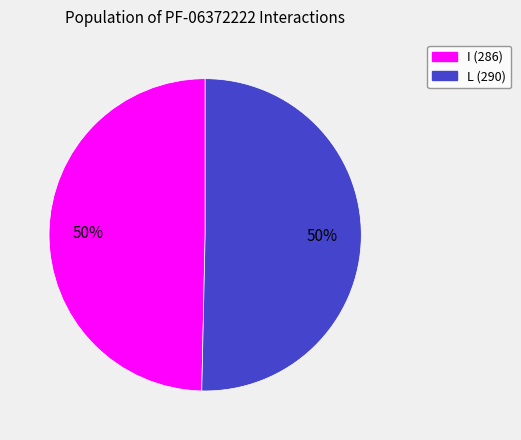

The I (286) slice represents 43% of the pie. True or false?

False